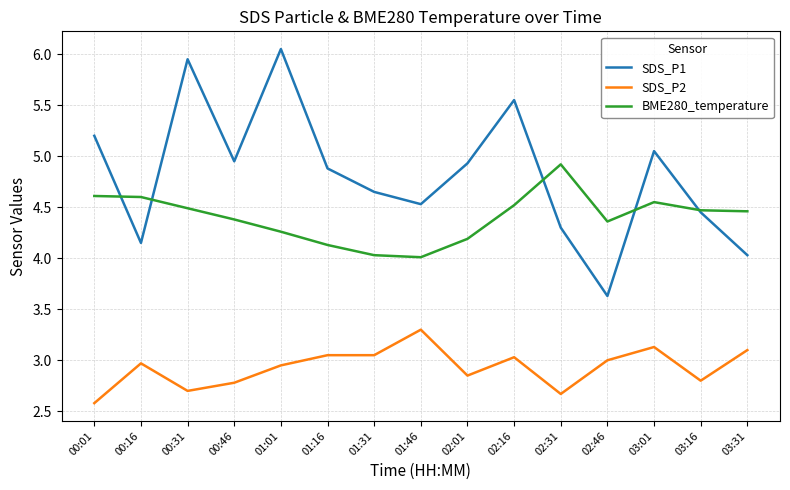

What is the sum of all SDS_P1 values?

72.3